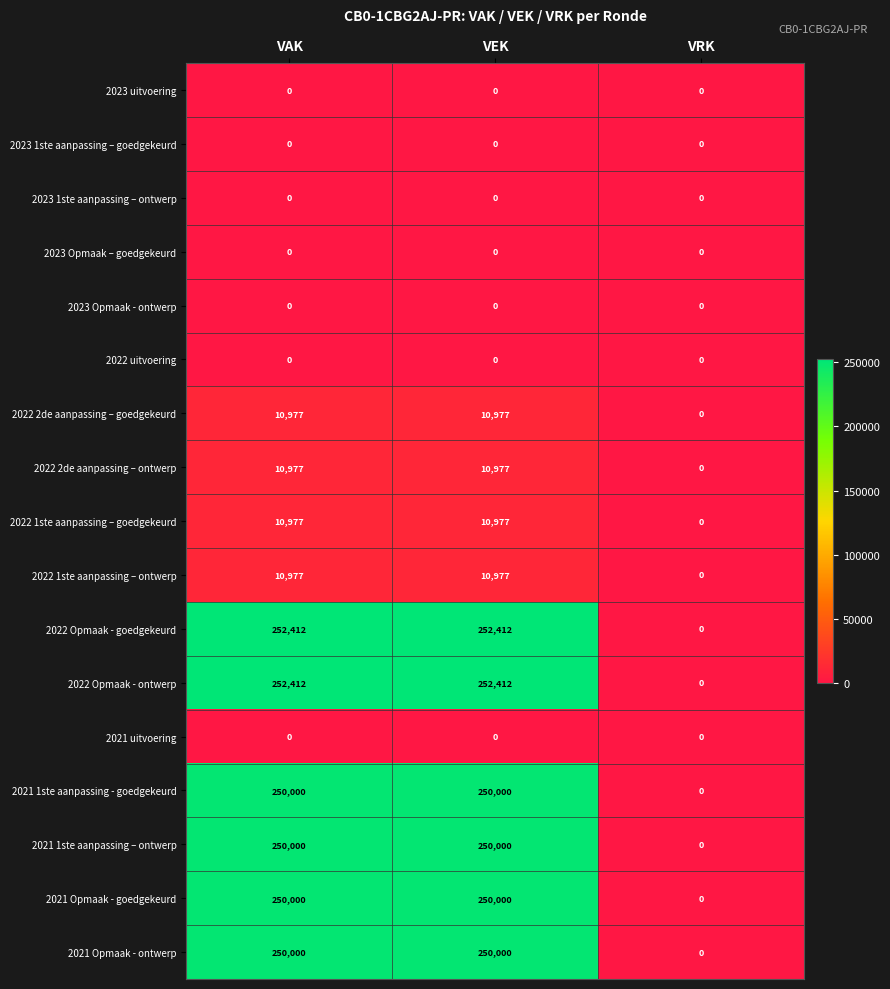

What is the maximum value for 2022 2de aanpassing – ontwerp?

10977